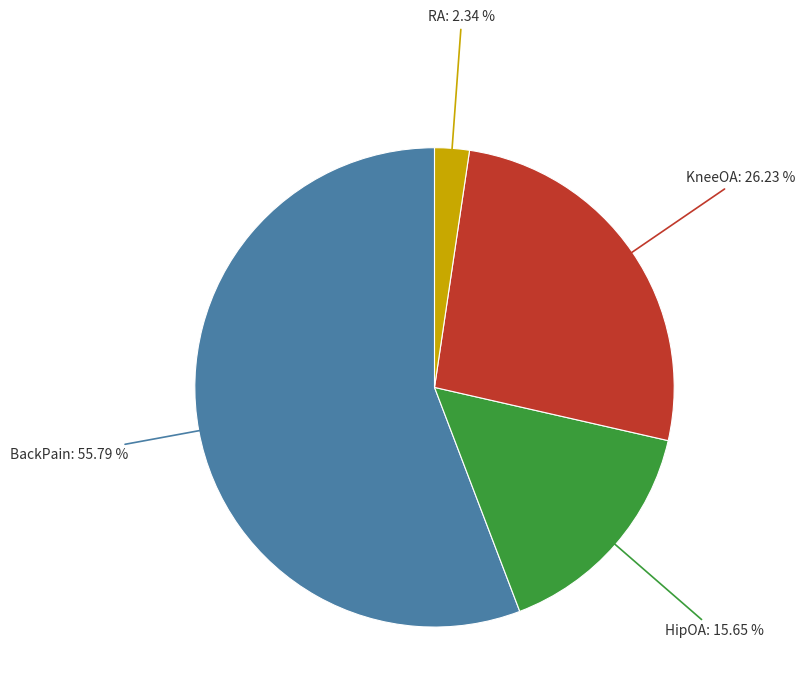

Does any single category account for the majority?

Yes